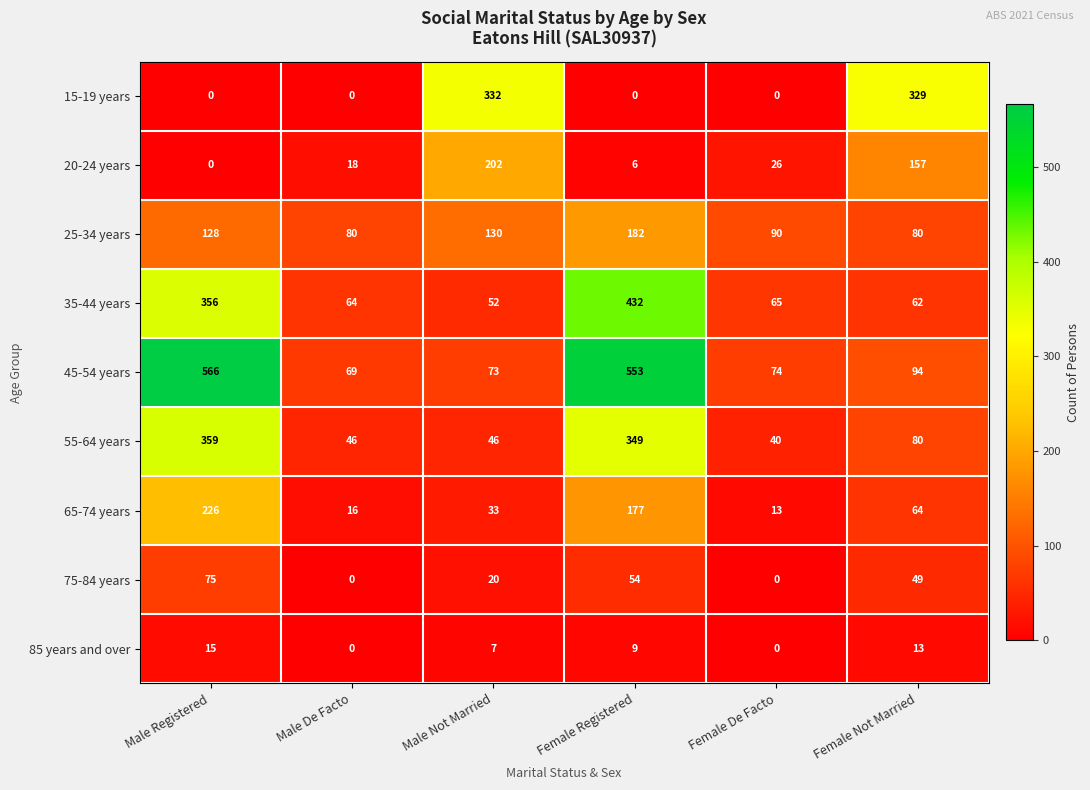

At how many categories does at least one series exceed 146?

4